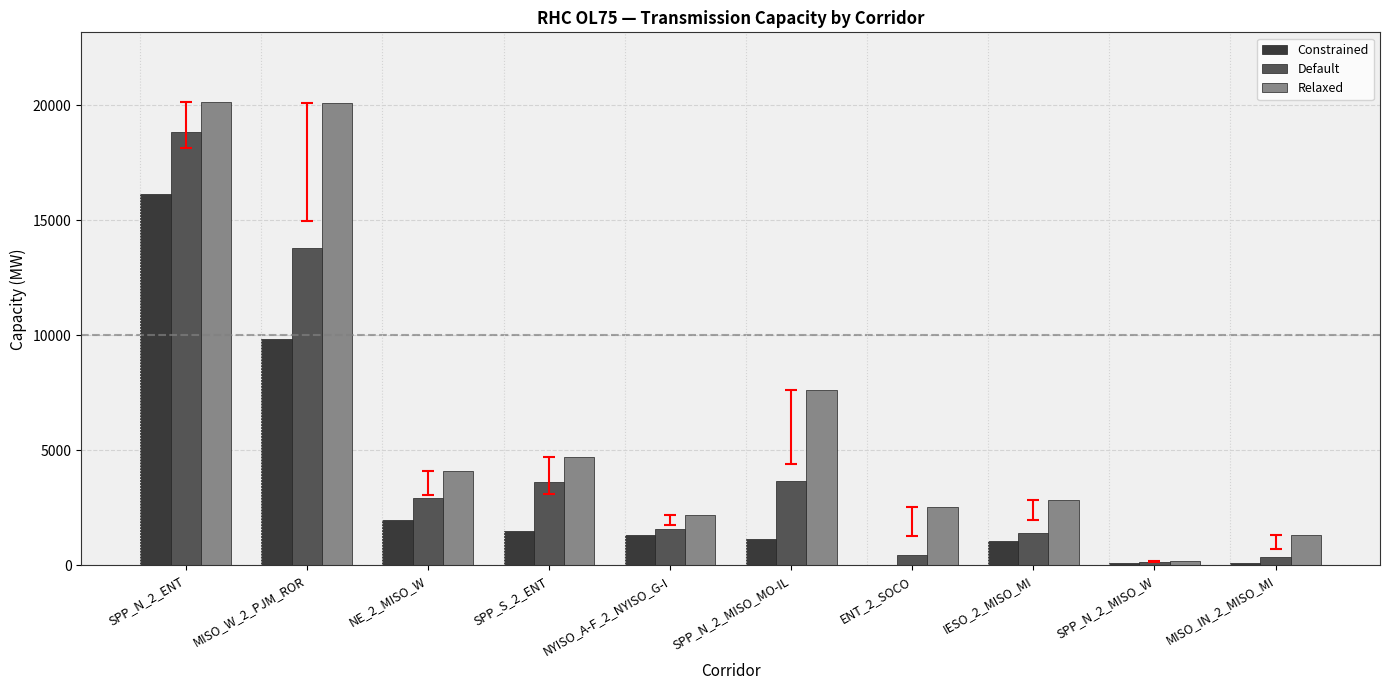

What is the difference between the Constrained values at ENT_2_SOCO and NE_2_MISO_W?

1971.8